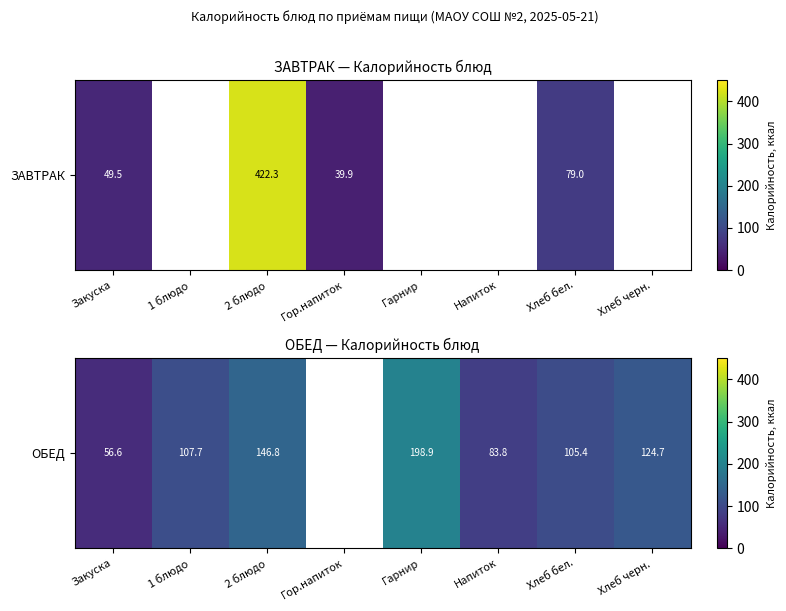

Where is the data nearest to the value 127?

Хлеб черн.